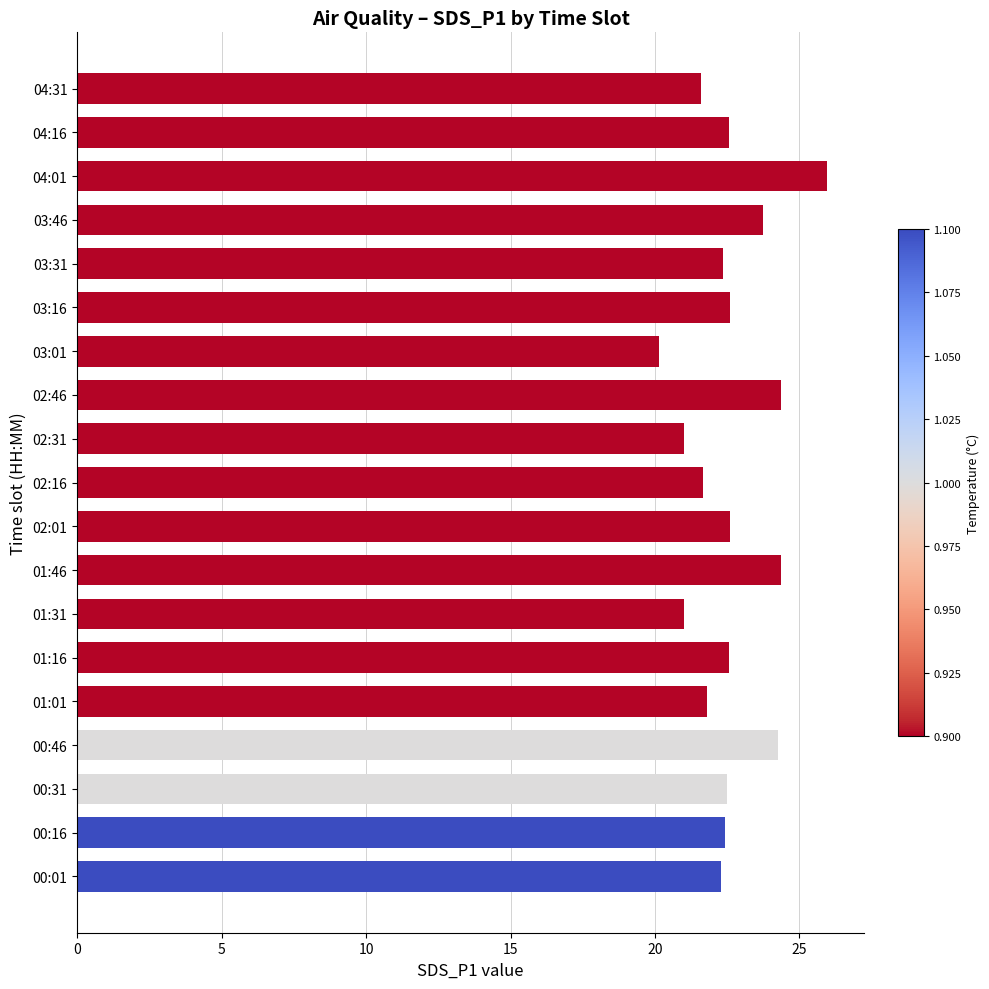

Is it true that the value at 03:31 is 38.1?

False